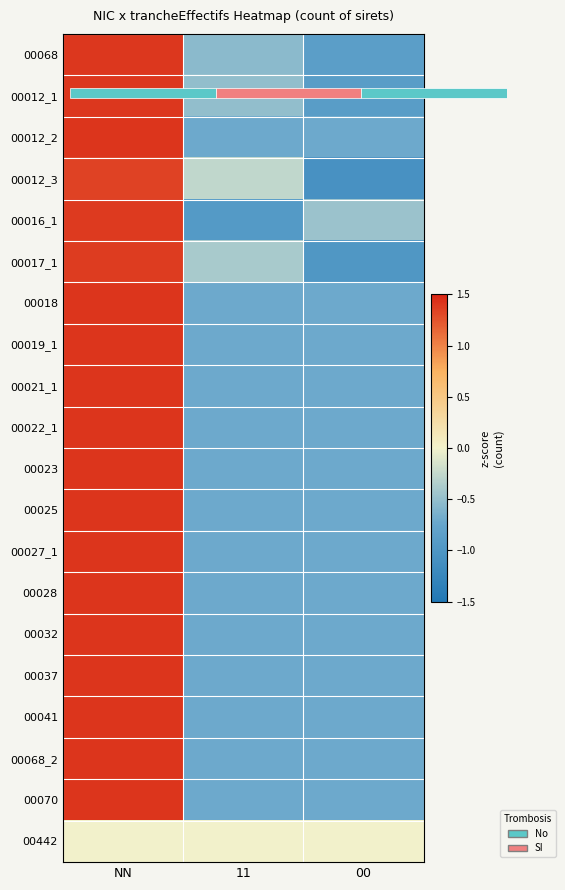

What is the difference between the highest and lowest values at 11?

0.9